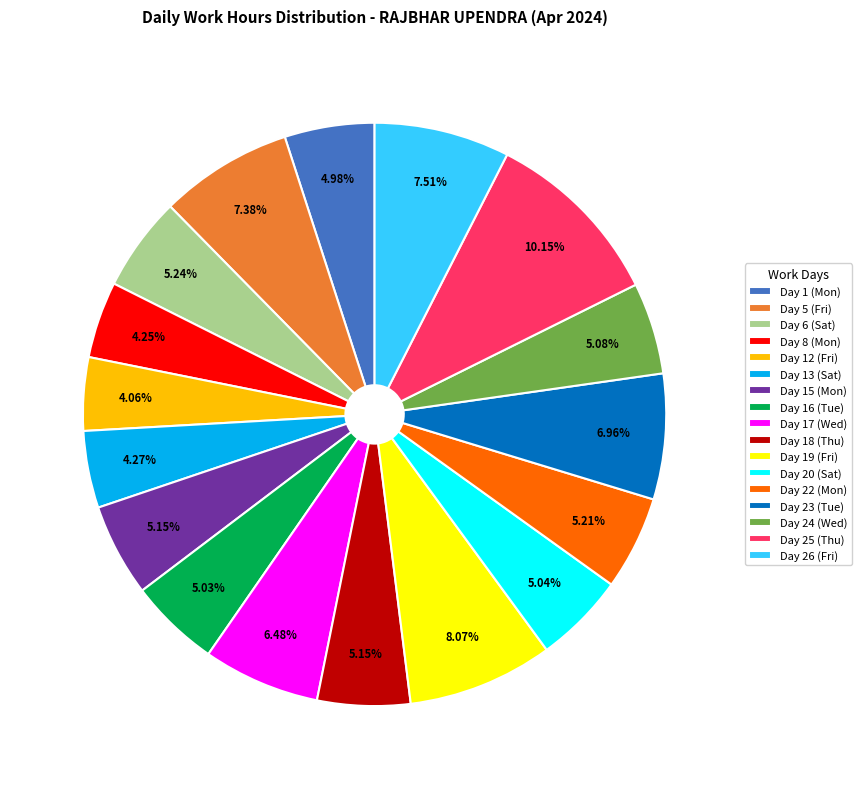

What percentage is the Day 13 (Sat) slice, to the nearest percent?

4%